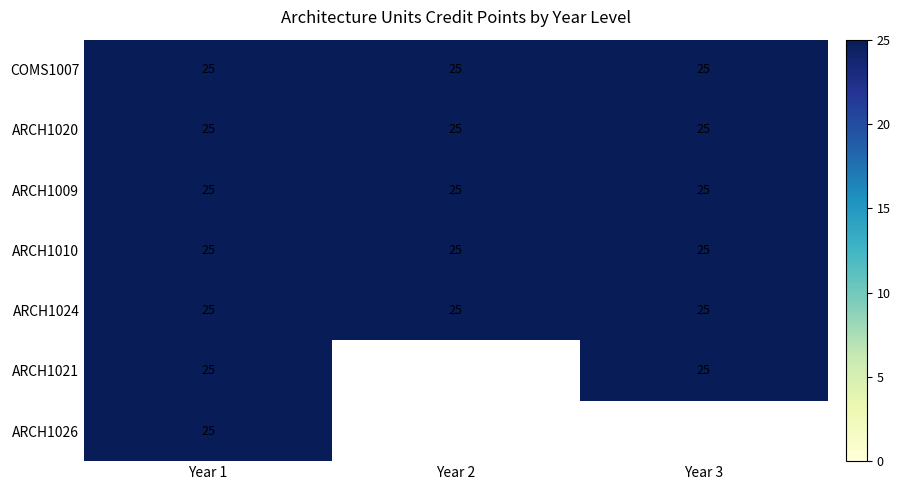

The Year 2 series shows 25 at ARCH1024. True or false?

True